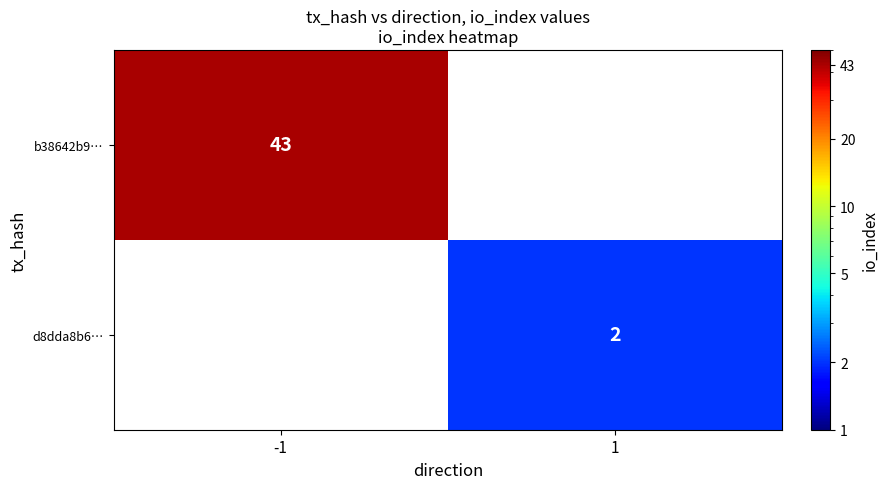

The value of d8dda8b6… at 1 is 3. True or false?

False